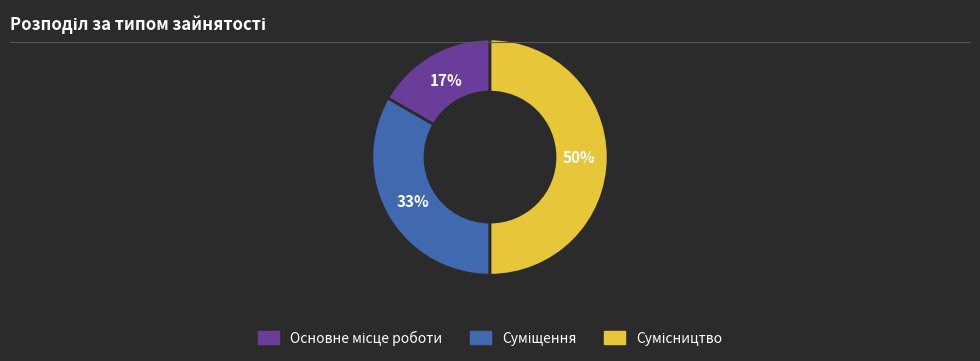

How many slices are in this pie chart?

3